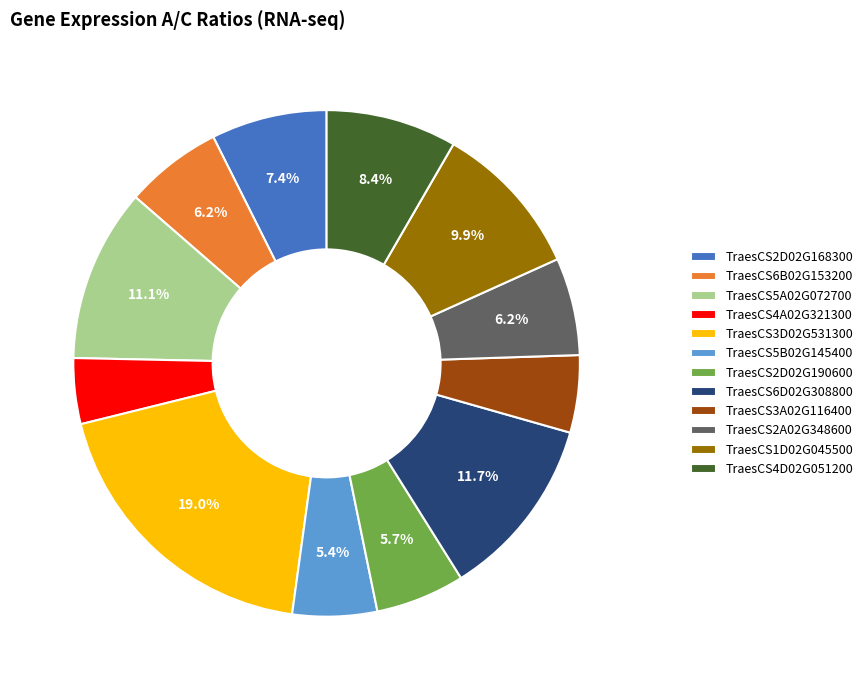

To the nearest percent, what percentage of the pie is TraesCS2D02G190600?

6%